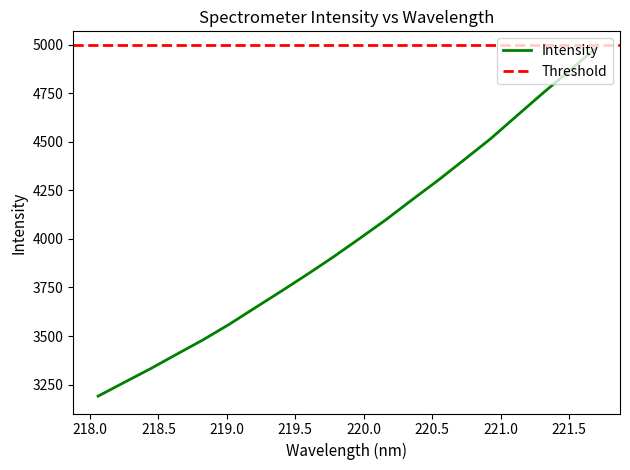

What is the approximate value at 218.442?

3331.9